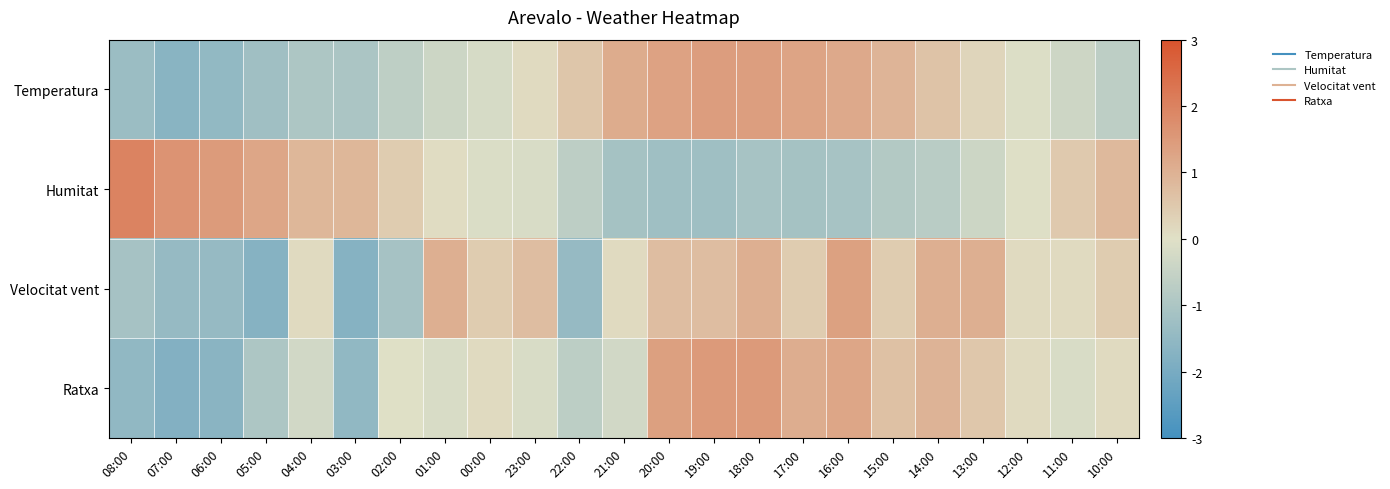

Rank the series at 01:00 from lowest to highest value.

Temperatura, Ratxa, Humitat, Velocitat vent